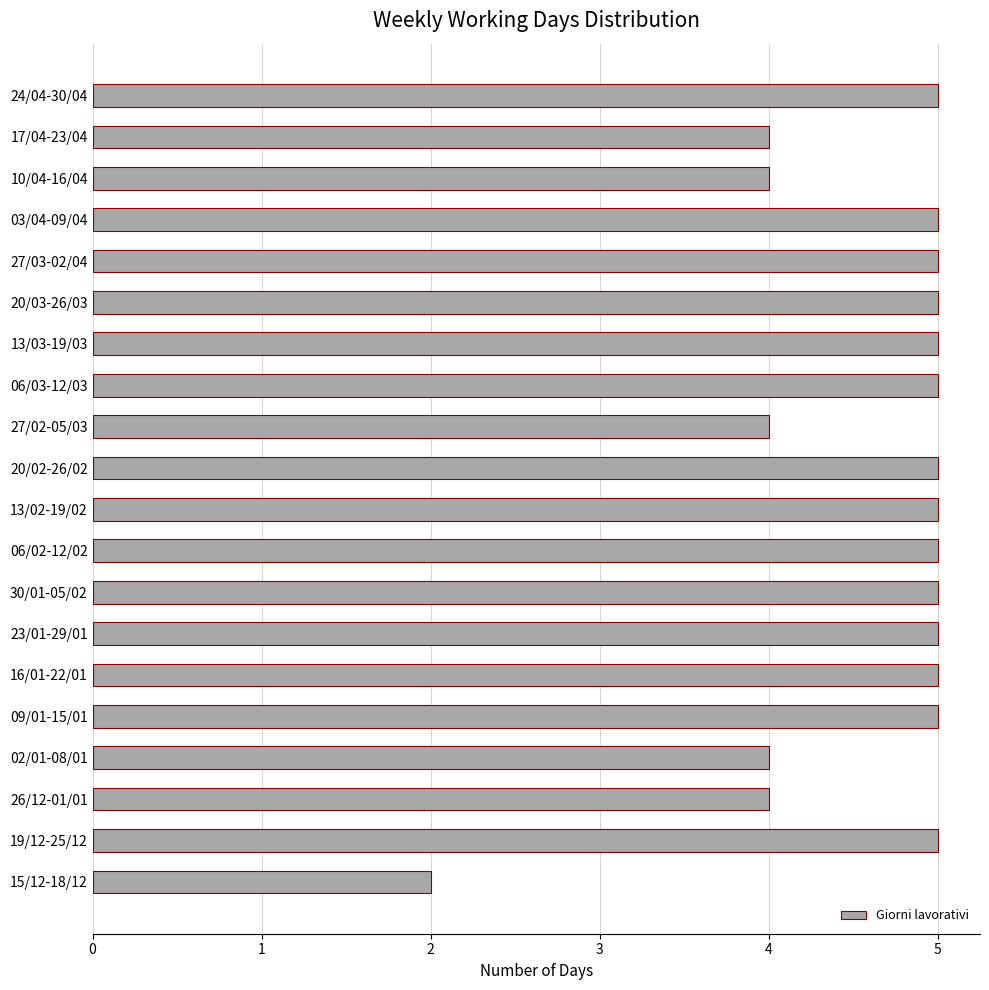

Reading top to bottom, extract all data points from this chart.

5	4	4	5	5	5	5	5	4	5	5	5	5	5	5	5	4	4	5	2